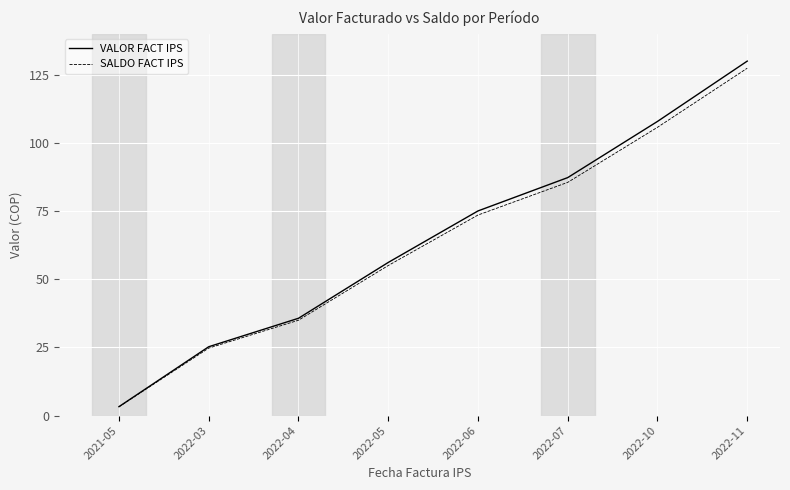

List the series in order of their peak value, lowest first.

SALDO FACT IPS, VALOR FACT IPS